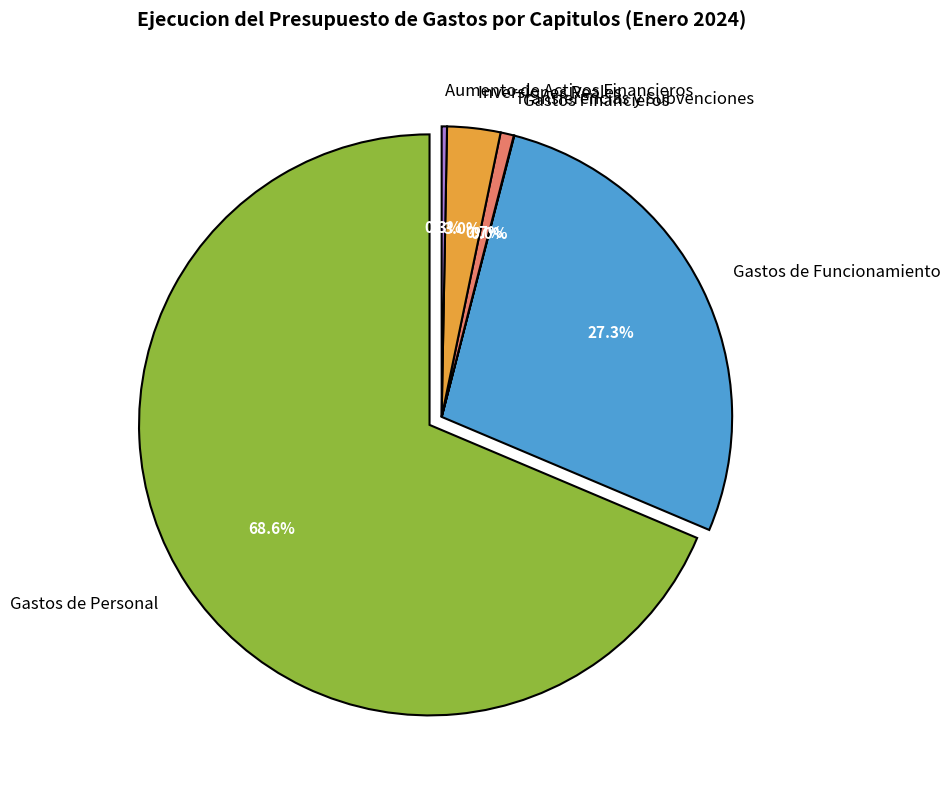

What is the total percentage of Gastos de Funcionamiento and Gastos Financieros?

27.4%